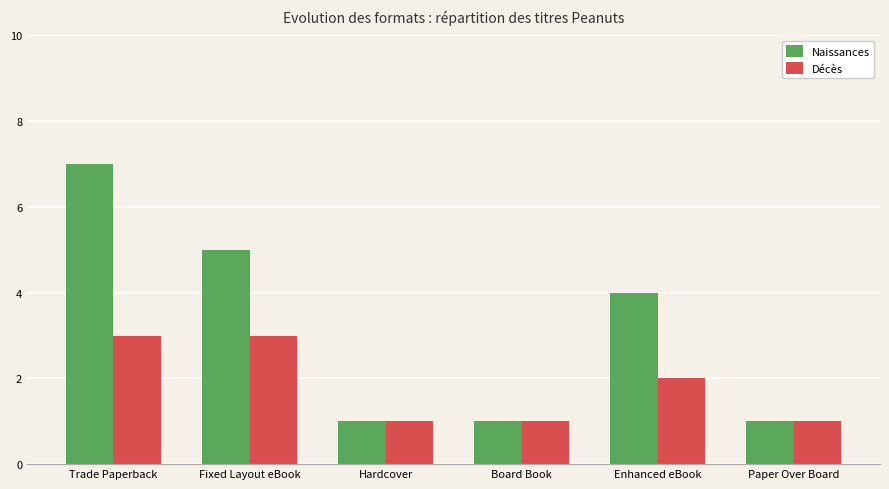

What are all the series names shown in the legend?

Naissances, Décès